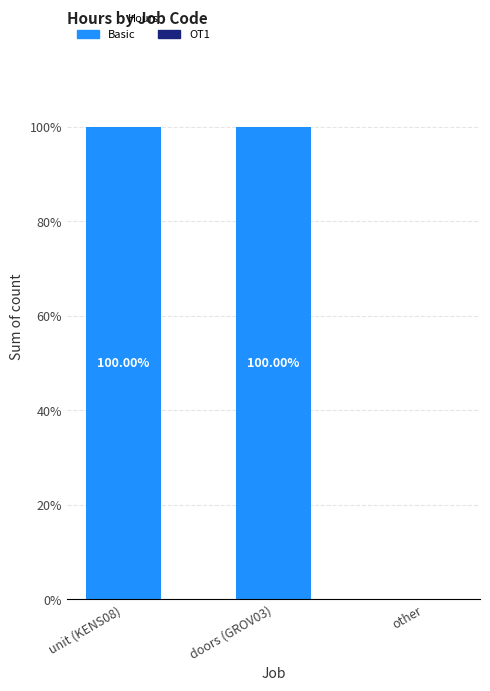

Which has a higher value, other or unit (KENS08)?

unit (KENS08)